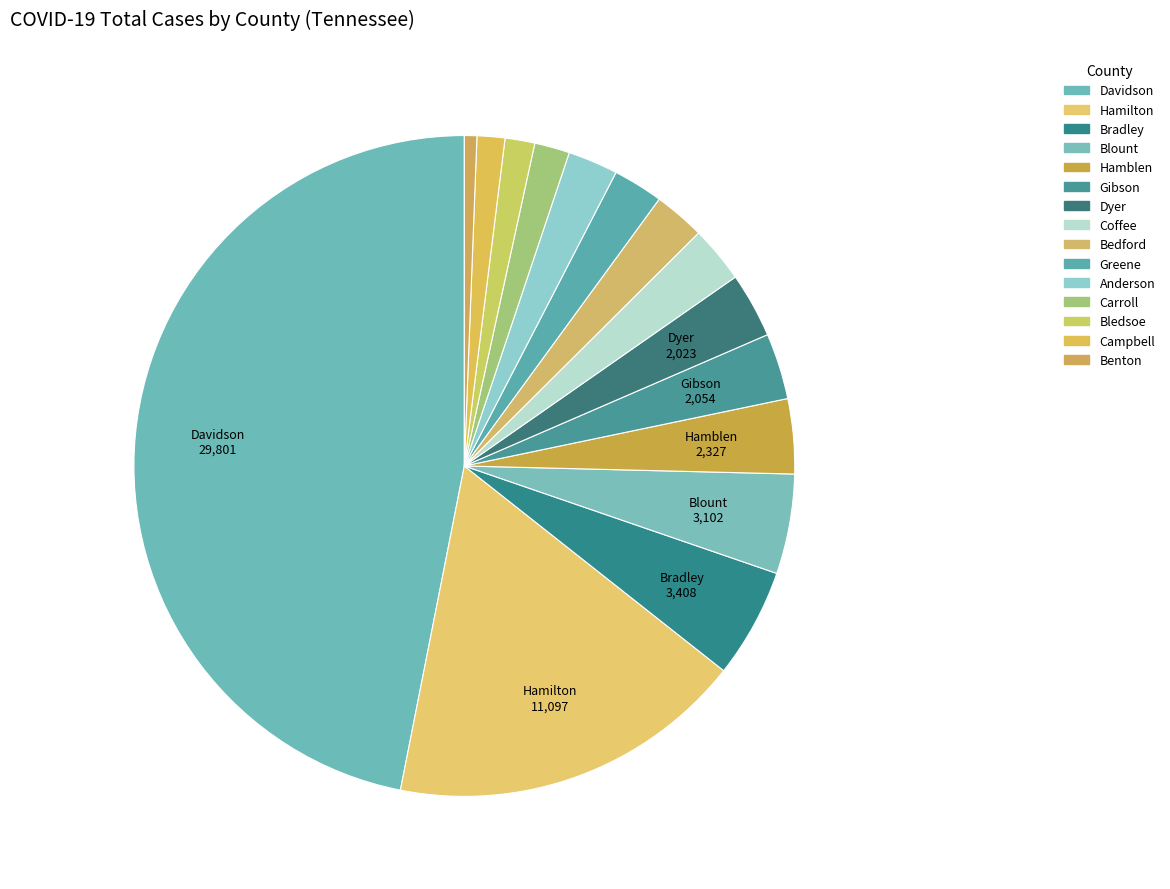

Is there any slice that represents more than half of the pie?

No